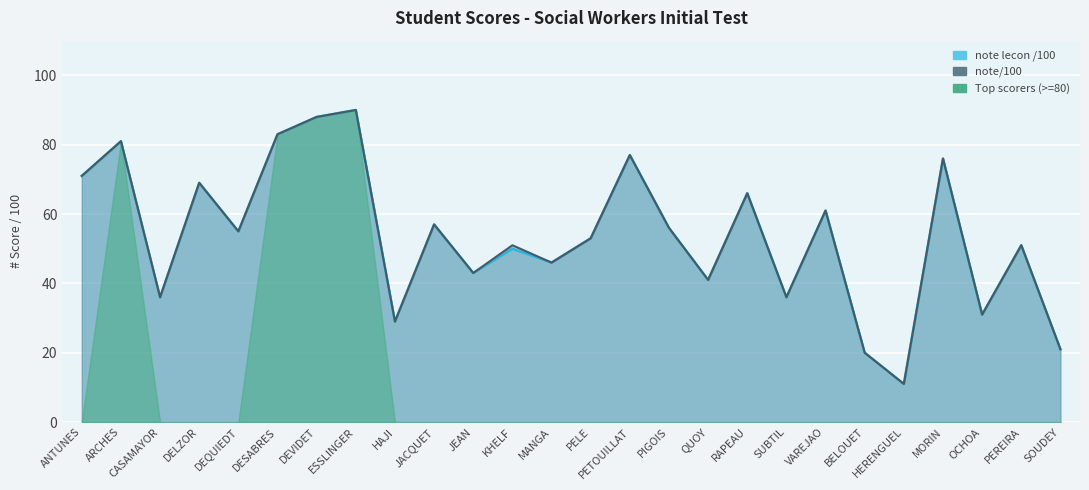

Where is the first local minimum for note/100?

CASAMAYOR